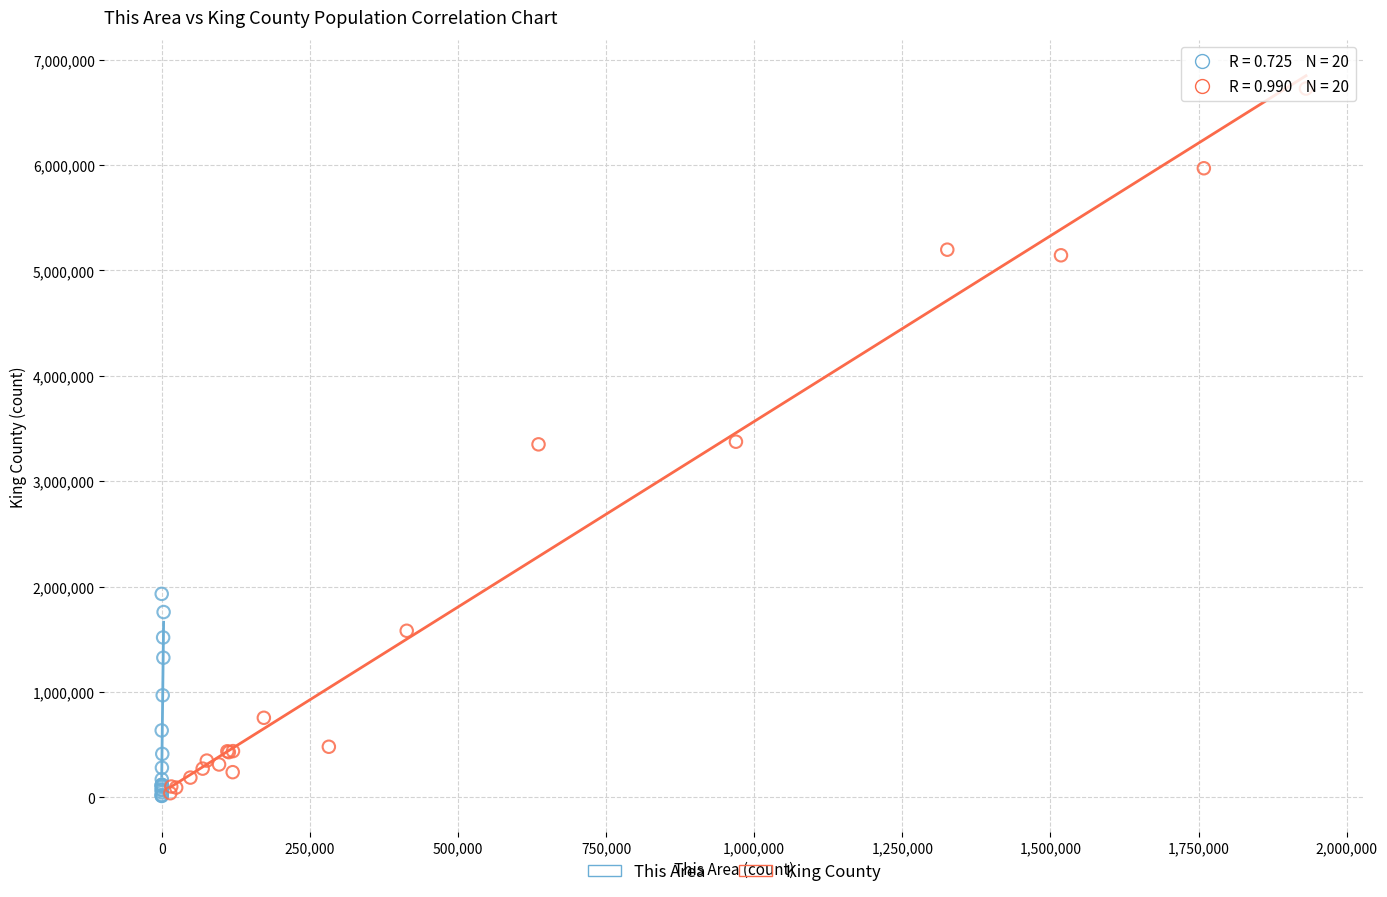

Which series reaches the maximum Y coordinate?

King County